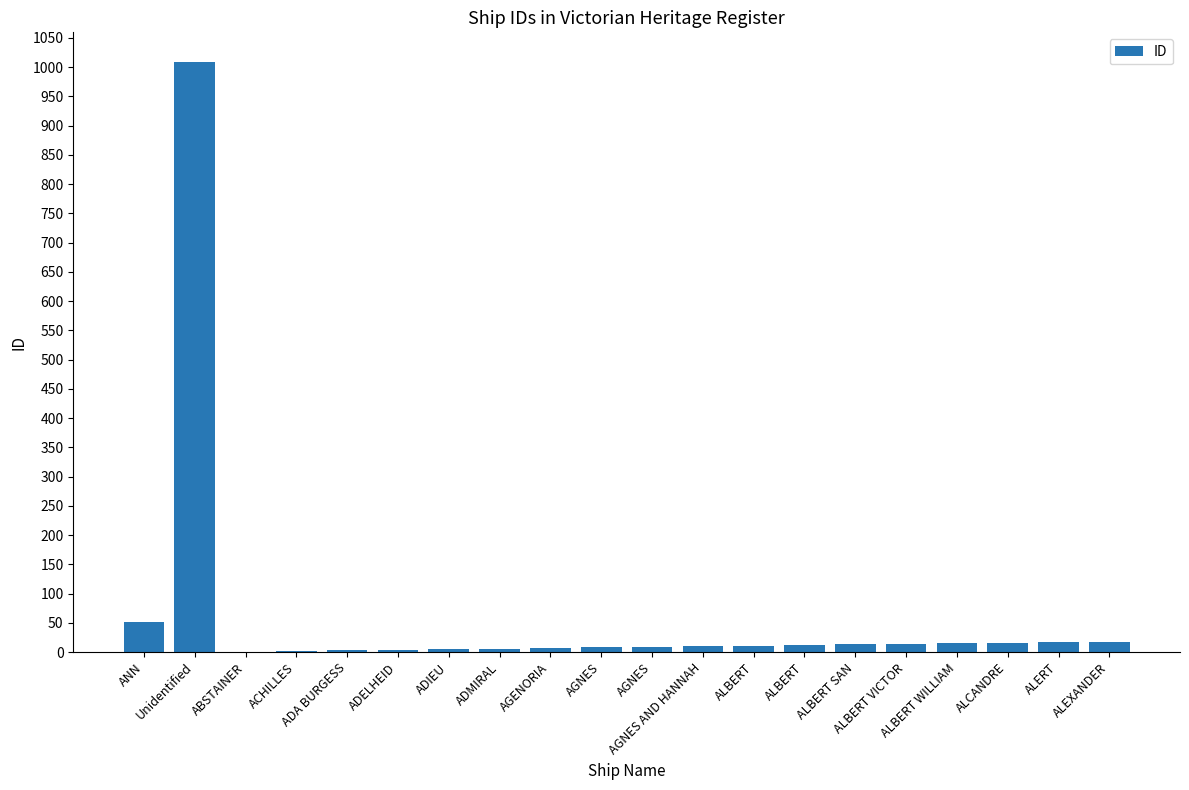

What is the sum of all values?

1231